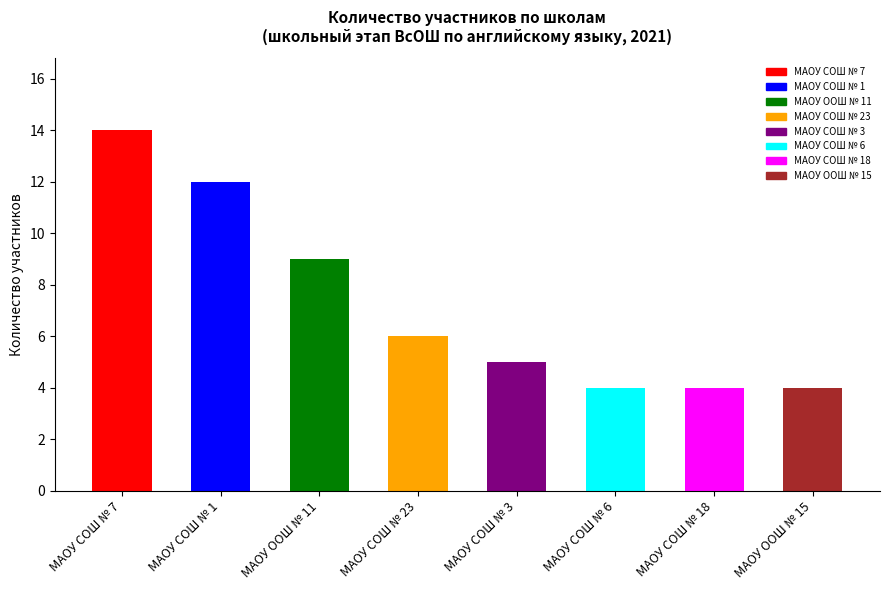

Reading right to left, transcribe all the data shown in this chart.

МАОУ ООШ № 15=4	МАОУ СОШ № 18=4	МАОУ СОШ № 6=4	МАОУ СОШ № 3=5	МАОУ СОШ № 23=6	МАОУ ООШ № 11=9	МАОУ СОШ № 1=12	МАОУ СОШ № 7=14